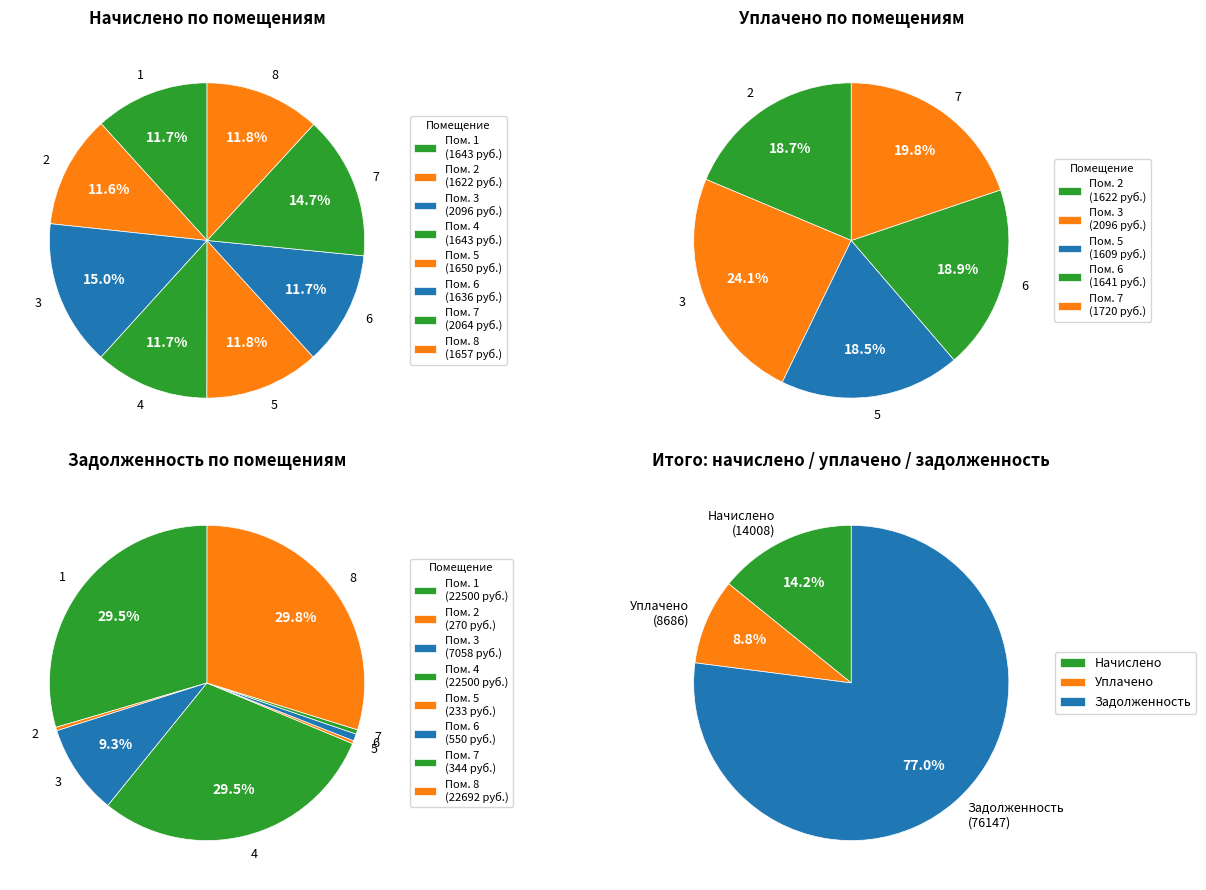

To the nearest percent, what is the difference between the largest and smallest slice percentages?

29%